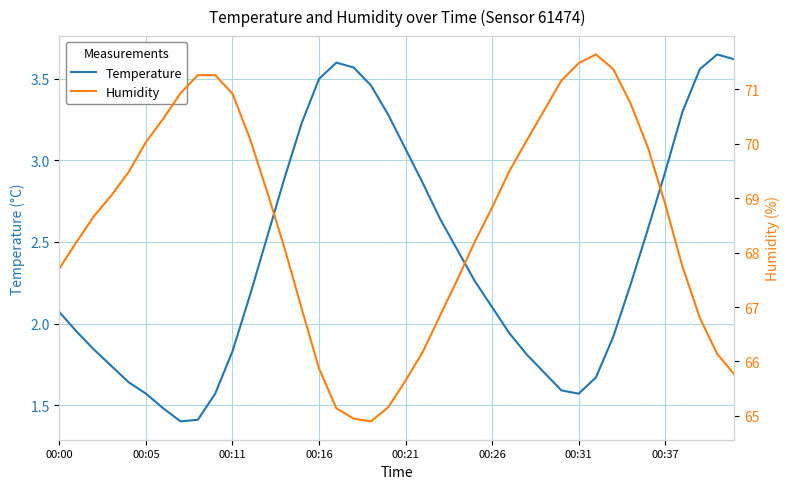

What is the lowest value of the Temperature series?

1.4